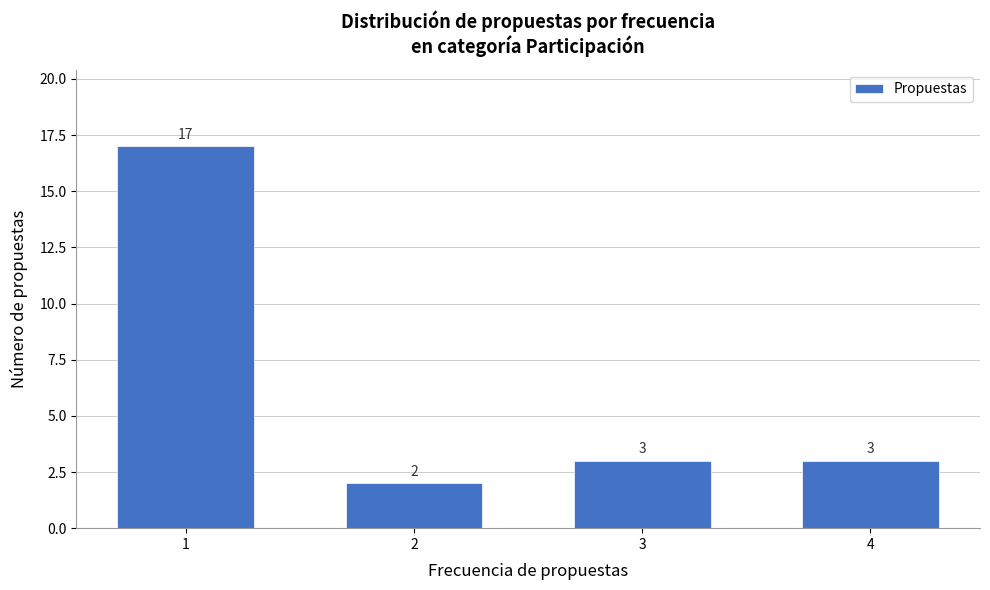

Reading right to left, extract all data points from this chart.

3	3	2	17